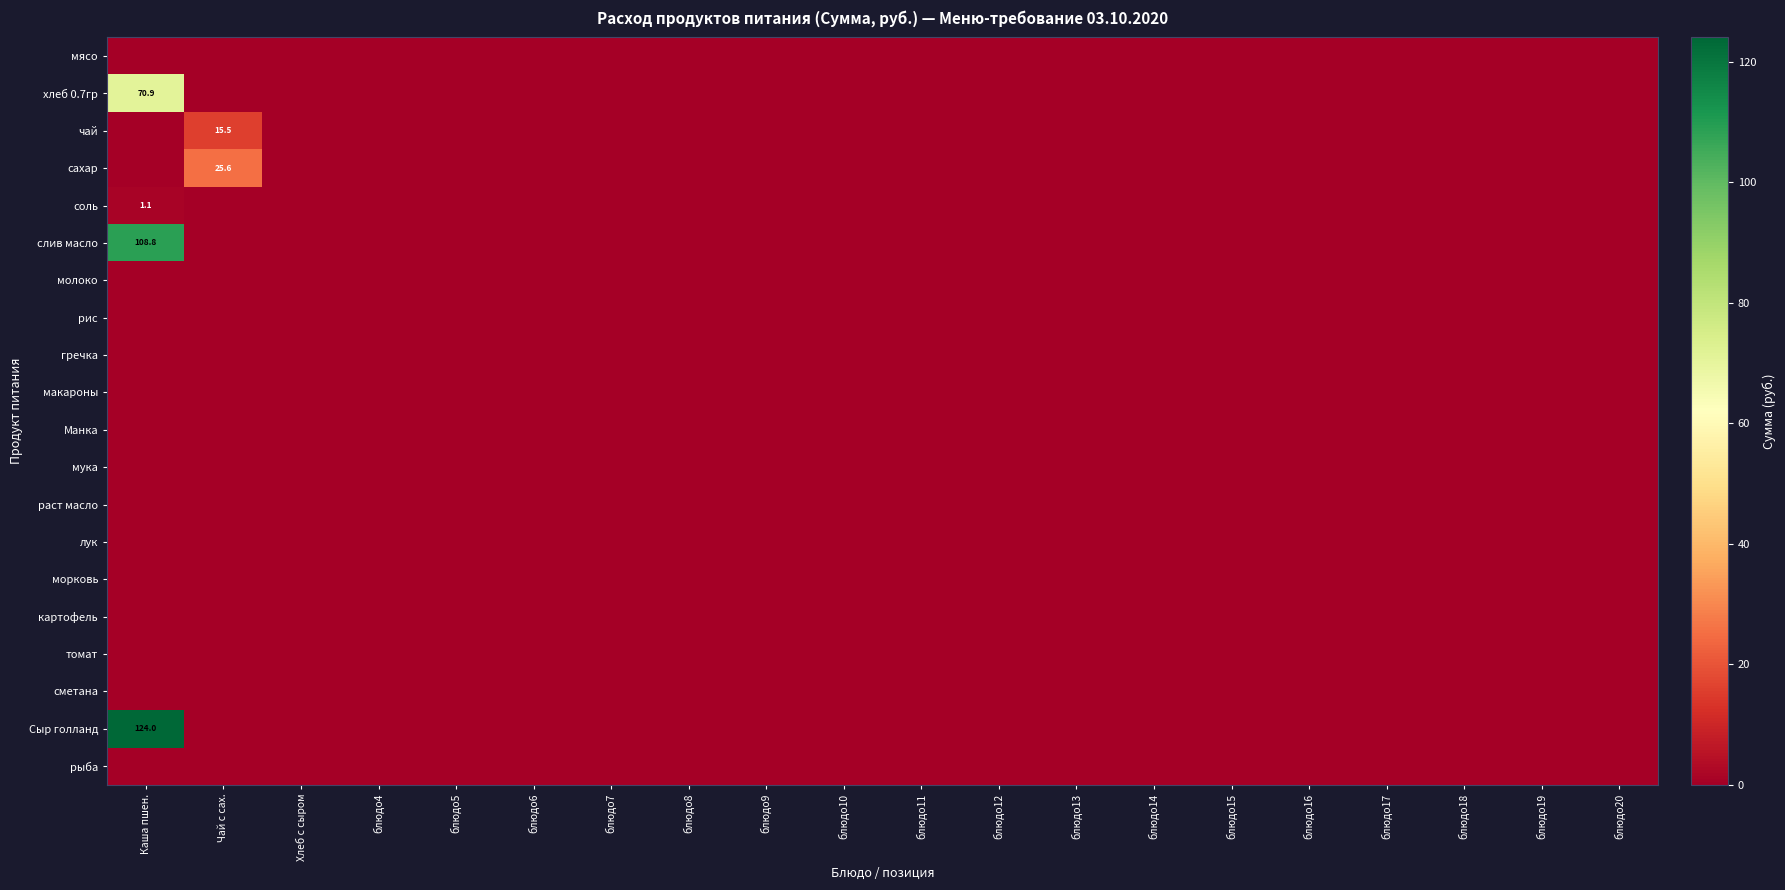

List the series in order of their peak value, lowest first.

мясо, молоко, рис, гречка, макароны, Манка, мука, раст масло, лук, морковь, картофель, томат, сметана, рыба, соль, чай, сахар, хлеб 0.7гр, слив масло, Сыр голланд